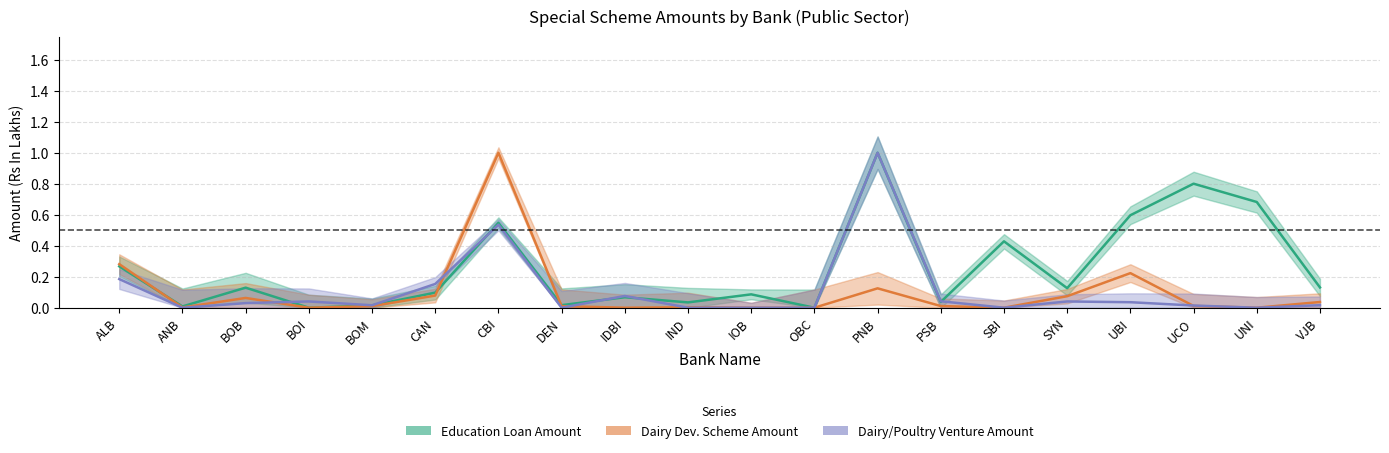

Reading left to right, transcribe all the data shown in this chart.

Education Loan Amount: 0.3	0.0	0.1	0.0	0.0	0.1	0.5	0.0	0.1	0.0	0.1	0.0	1.0	0.0	0.4	0.1	0.6	0.8	0.7	0.1
Dairy Dev. Scheme Amount: 0.3	0.0	0.1	0.0	0.0	0.1	1.0	0.0	0.0	0.0	0.0	0.0	0.1	0.0	0.0	0.1	0.2	0.0	0.0	0.0
Dairy/Poultry Venture Amount: 0.2	0.0	0.0	0.0	0.0	0.2	0.5	0.0	0.1	0.0	0.0	0.0	1.0	0.0	0.0	0.0	0.0	0.0	0.0	0.0